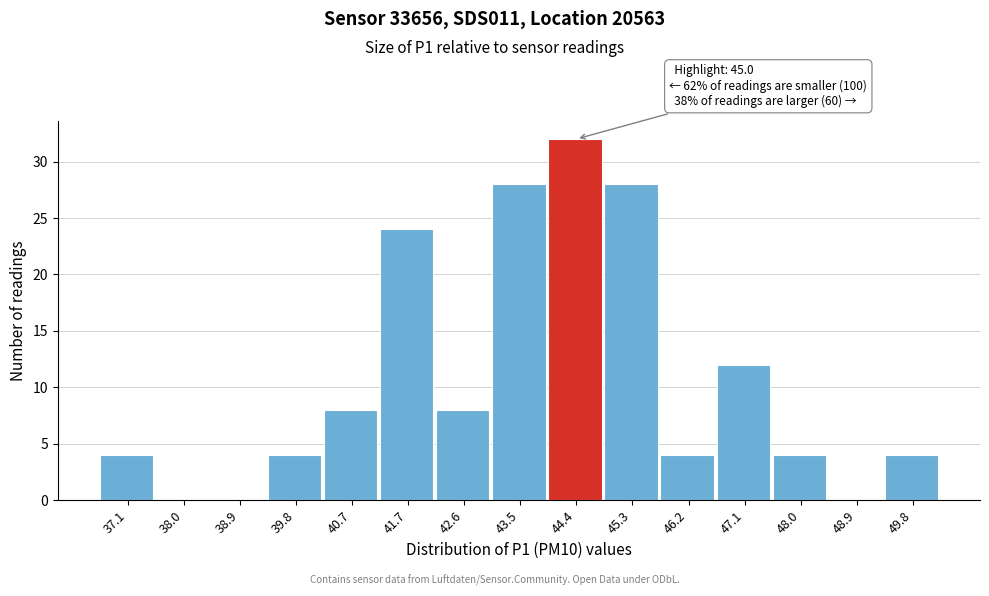

Reading left to right, transcribe all the data shown in this chart.

37.1=4	38.0=0	38.9=0	39.8=4	40.7=8	41.7=24	42.6=8	43.5=28	44.4=32	45.3=28	46.2=4	47.1=12	48.0=4	48.9=0	49.8=4